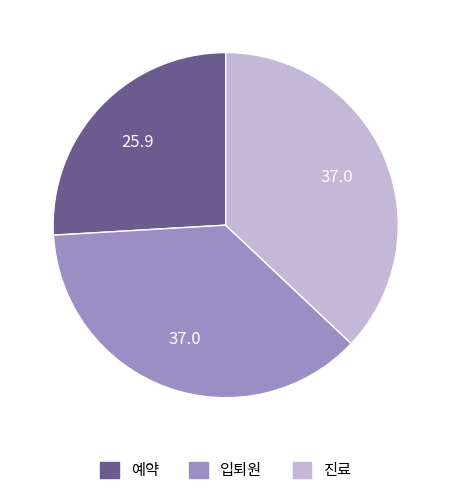

Does 진료 represent more than half of the total?

No